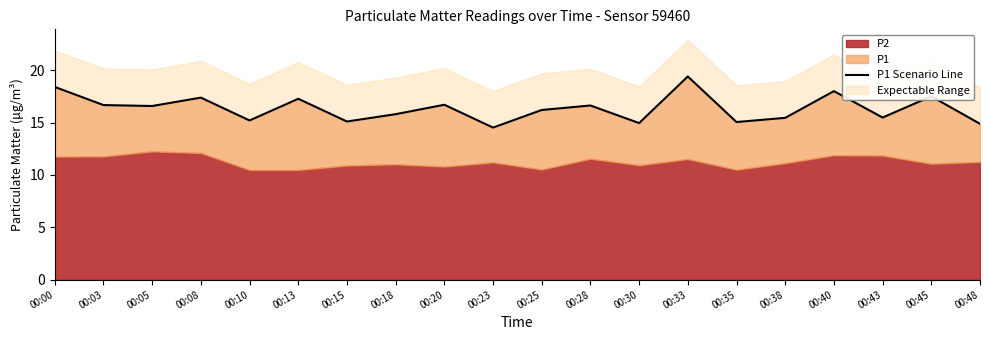

How many values exceed 16?

11